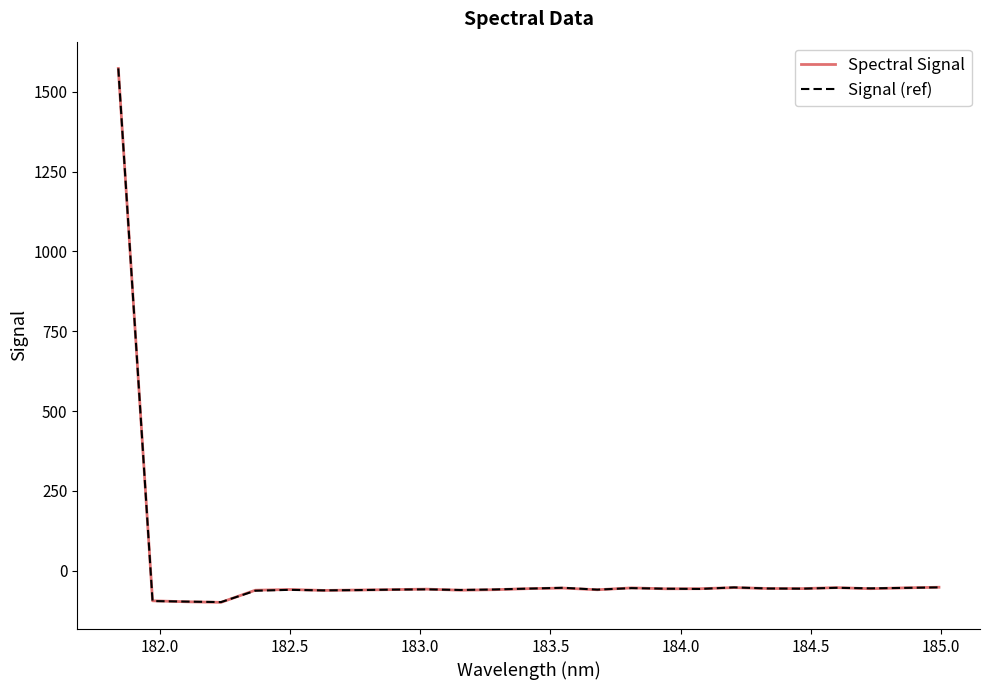

What is the lowest value of the Signal (ref) series?

-97.9